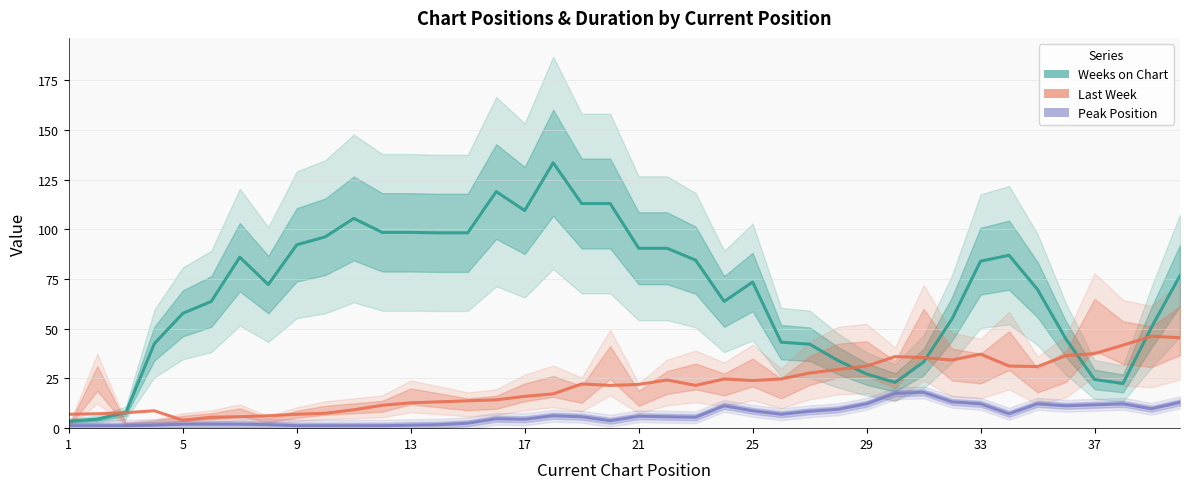

How many data points in Weeks on Chart are above 73?

20